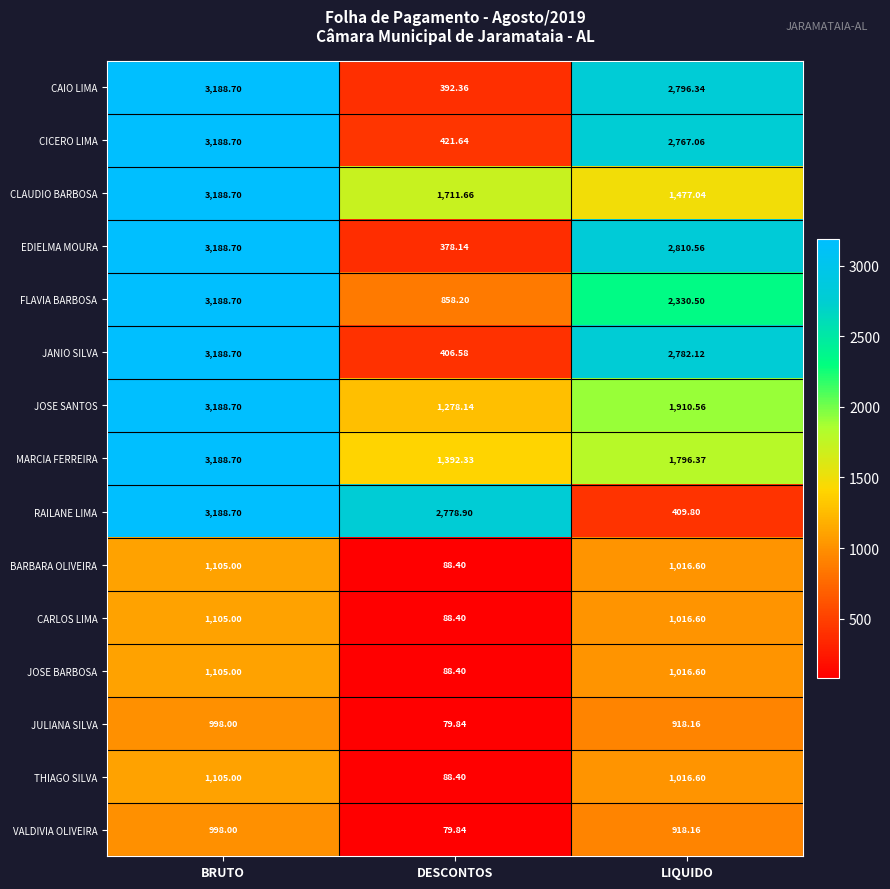

List the labels in order of FLAVIA BARBOSA value, smallest first.

DESCONTOS, LIQUIDO, BRUTO